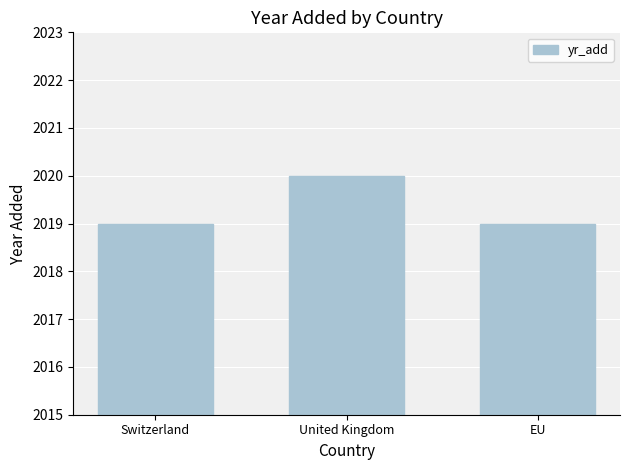

Reading left to right, list all the values displayed in this chart.

2019	2020	2019